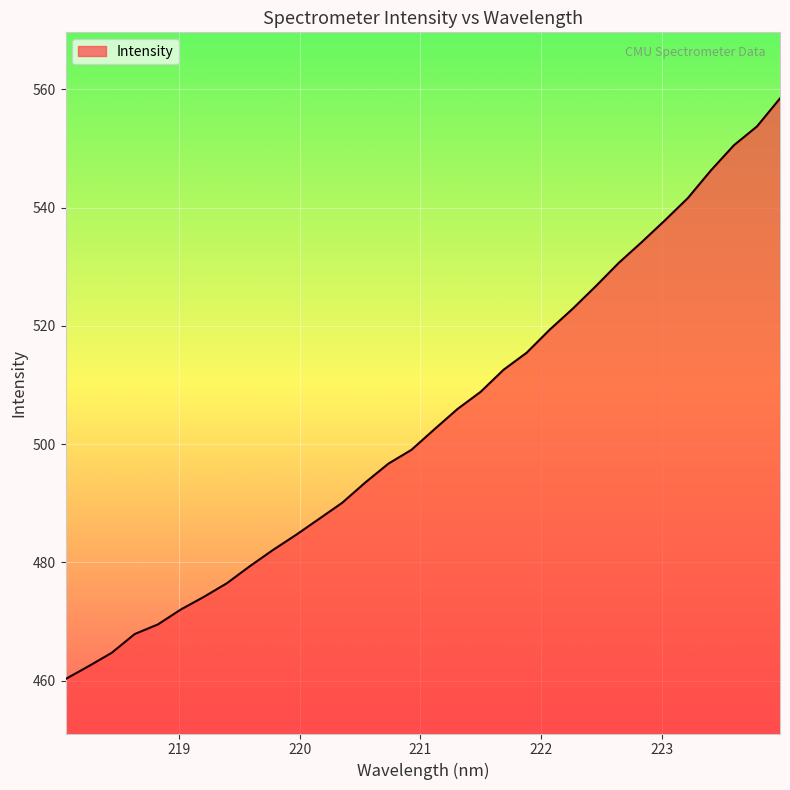

What is the difference between the maximum and minimum values?

98.2